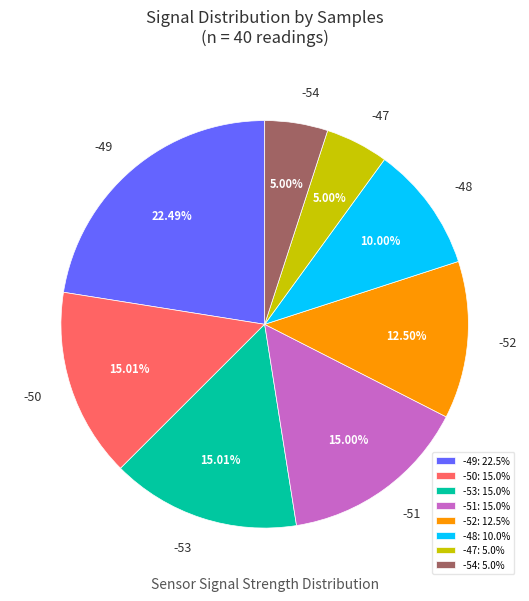

Which slice is the largest?

-49